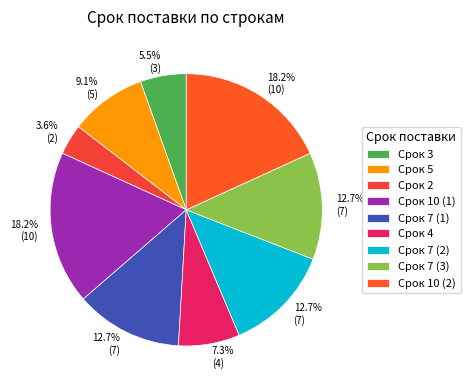

To the nearest percent, what is the average slice percentage?

11%